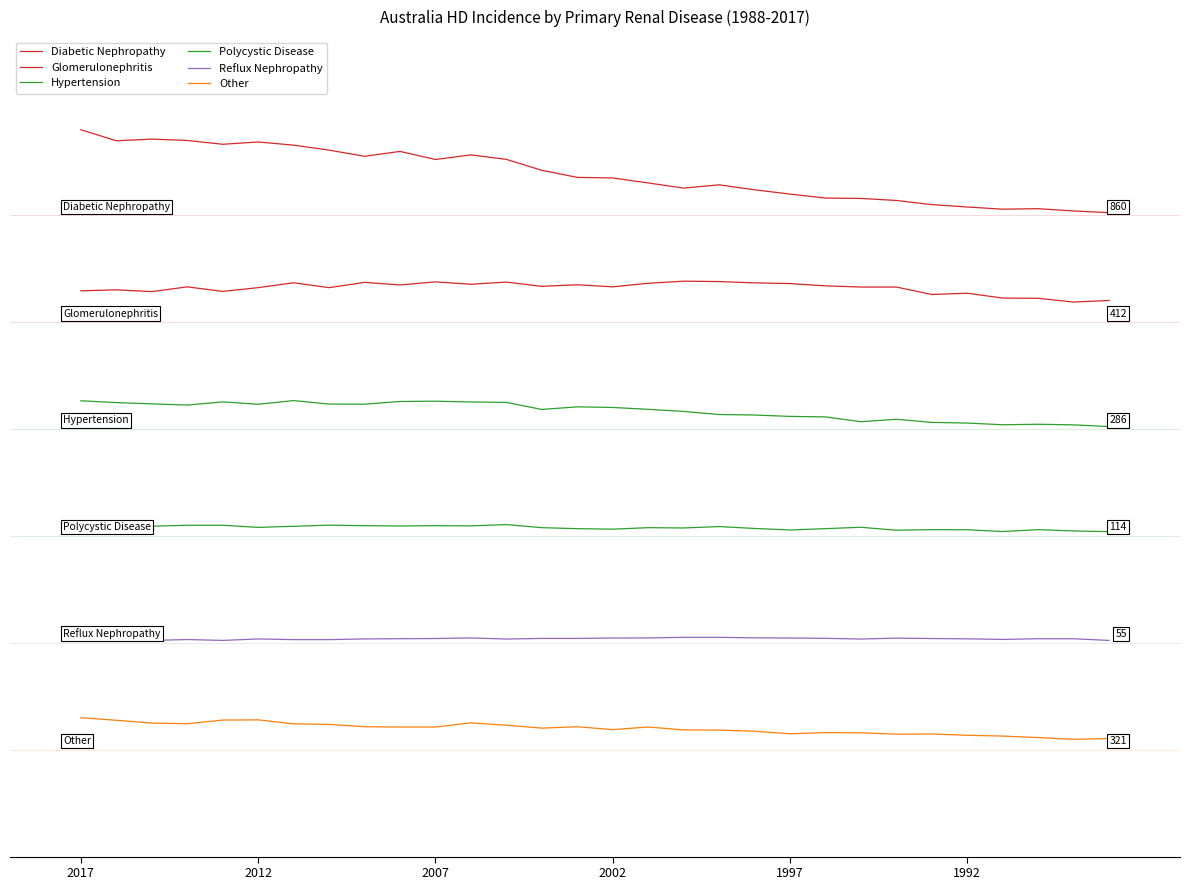

Is this an area chart (filled region under the line)?

No